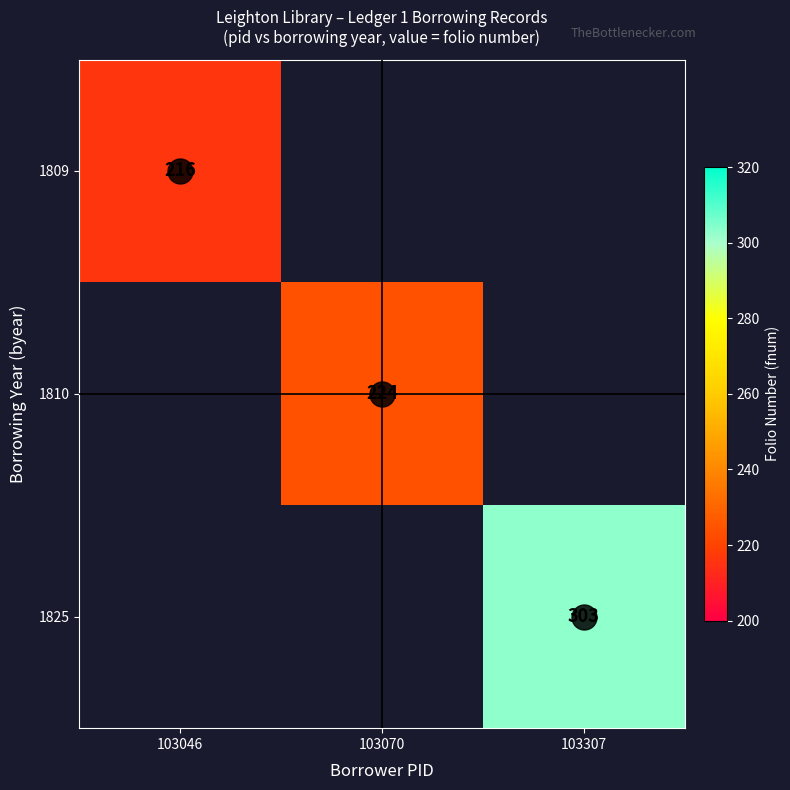

Which series has the widest spread of values?

1809